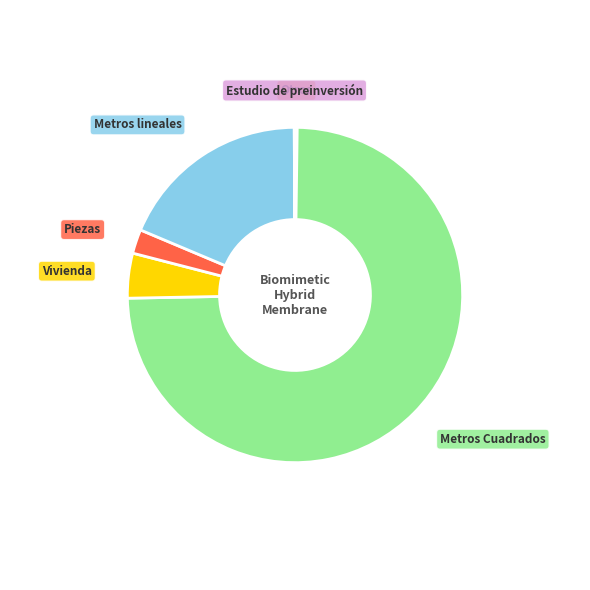

Does any single category account for the majority?

Yes